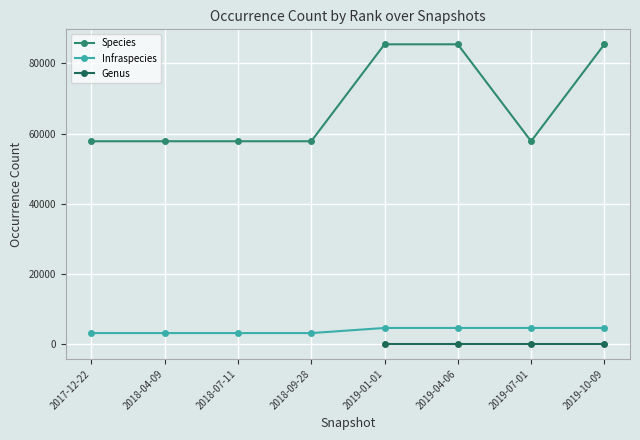

Which series has the largest range (max minus min)?

Species